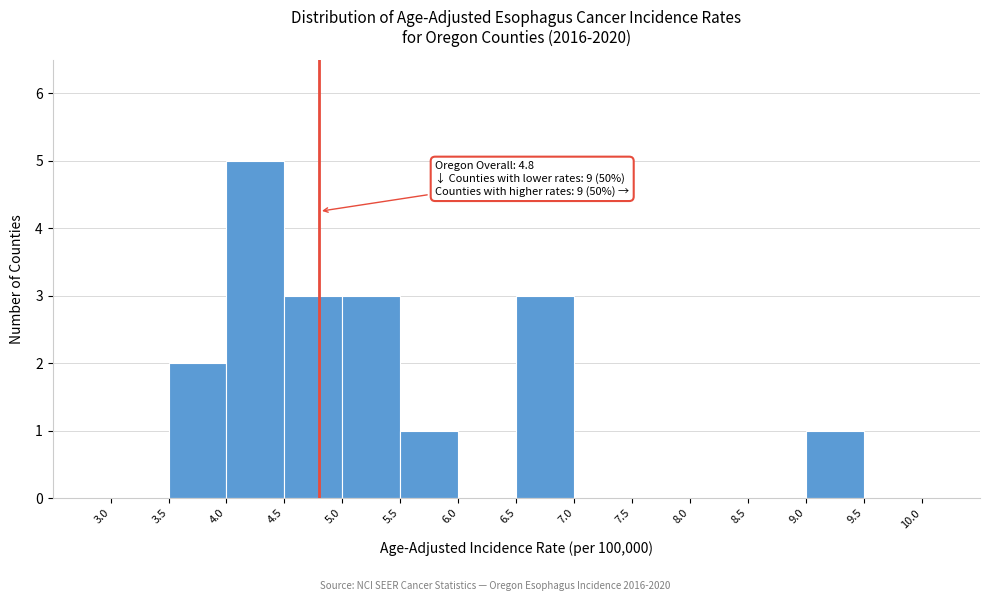

Which range on the x-axis has the tallest bar?

4.0 to 4.5